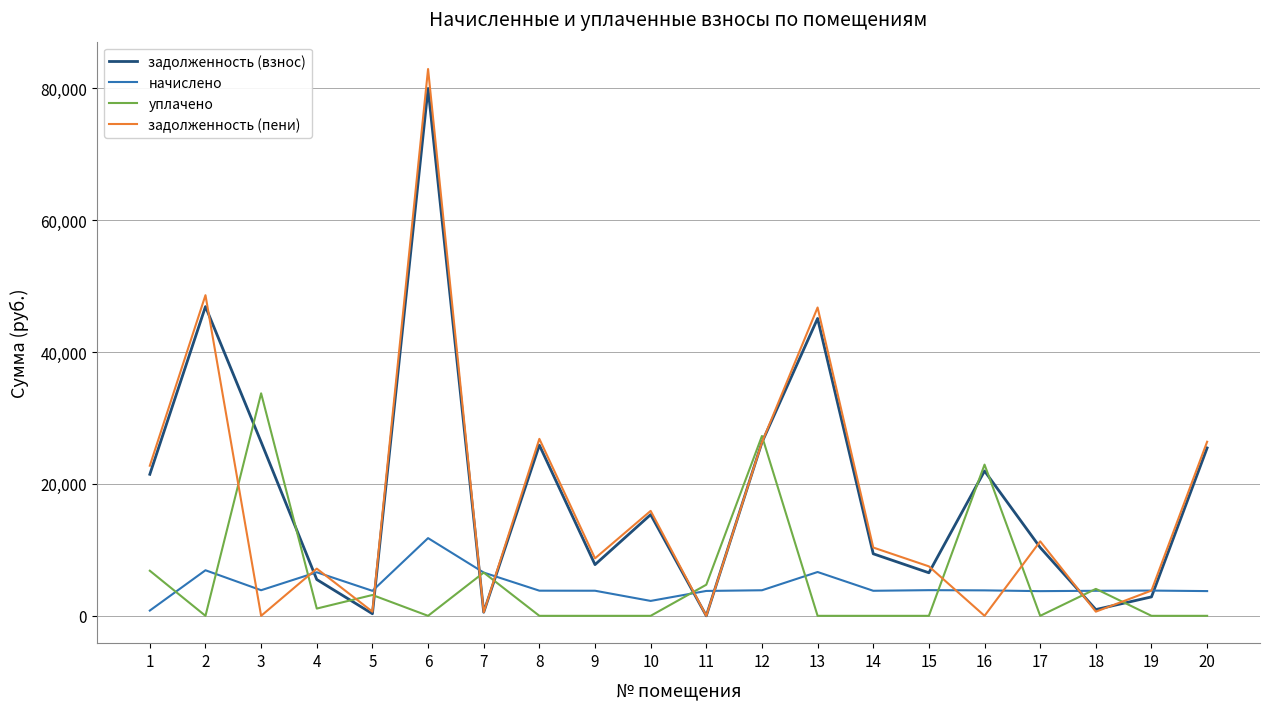

Read the начислено value at 17.

3744.0